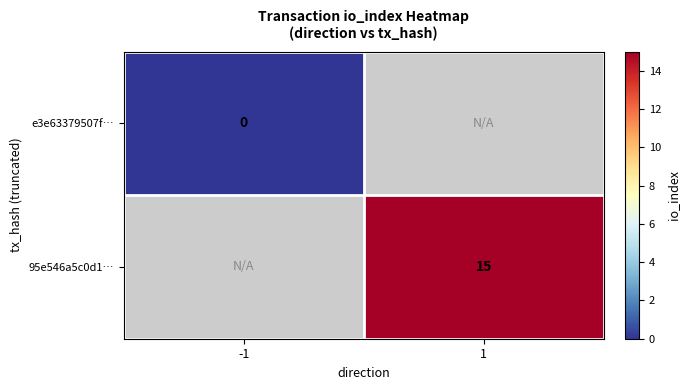

Is the value of 95e546a5c0d1… at 1 greater than the value of e3e63379507f… at -1?

Yes